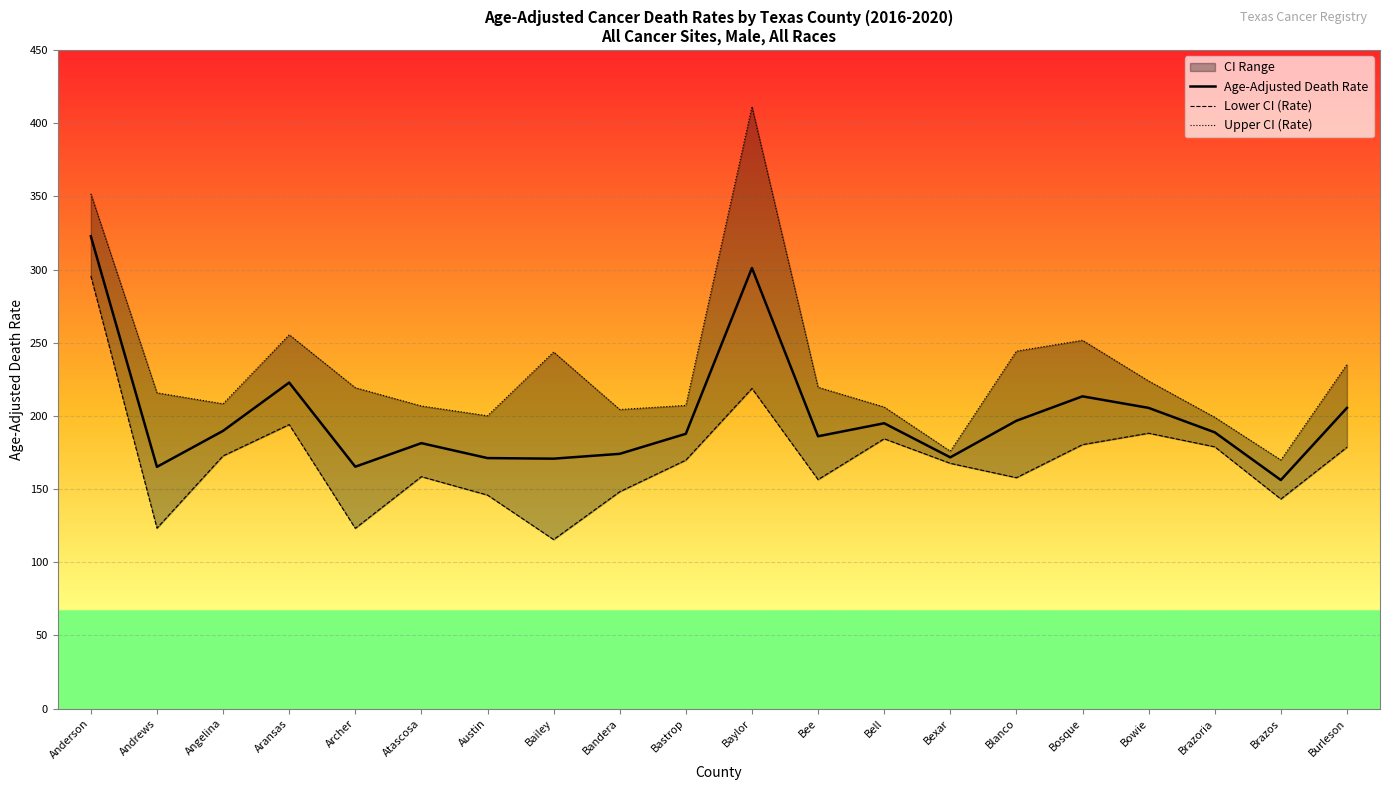

Rank the series by their average value, from highest to lowest.

Upper CI (Rate), Age-Adjusted Death Rate, Lower CI (Rate)